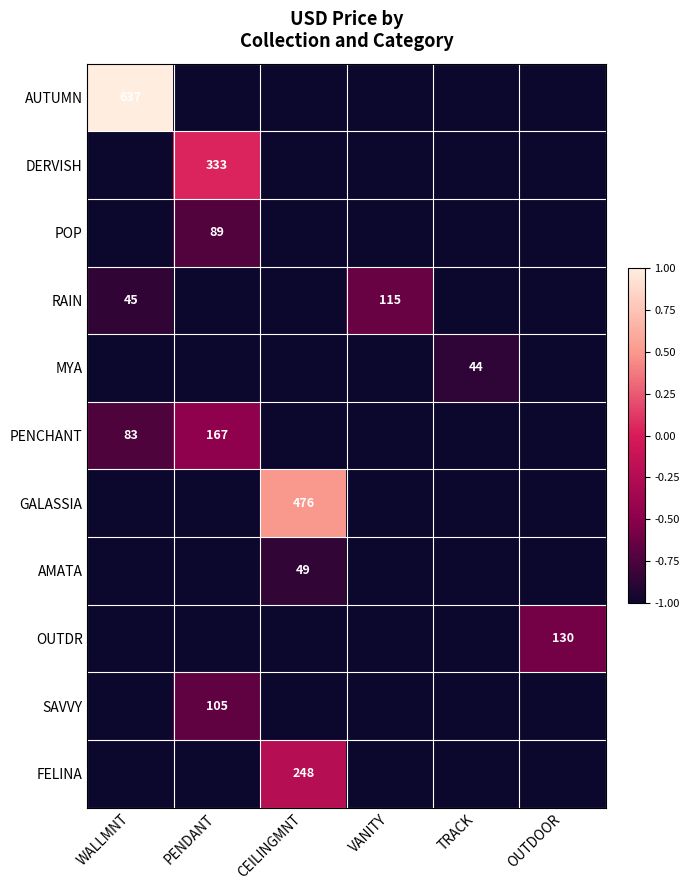

The OUTDR series shows 130 at OUTDOOR. True or false?

True